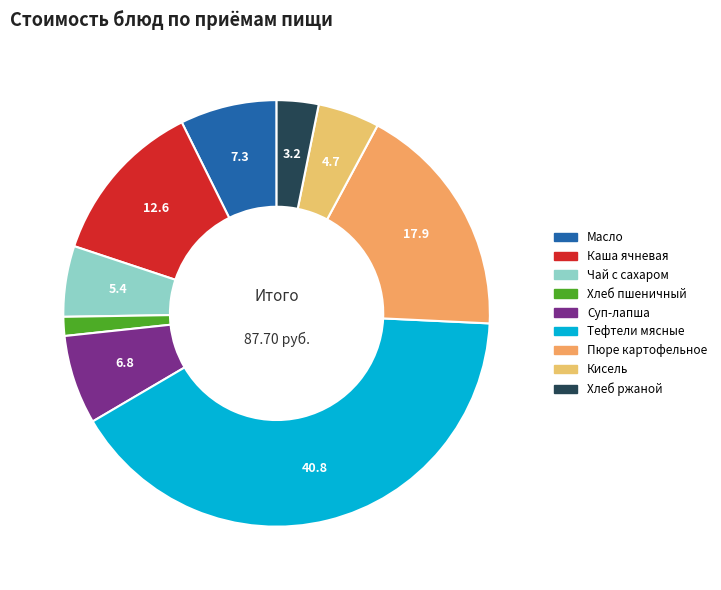

How many slices are in this pie chart?

9